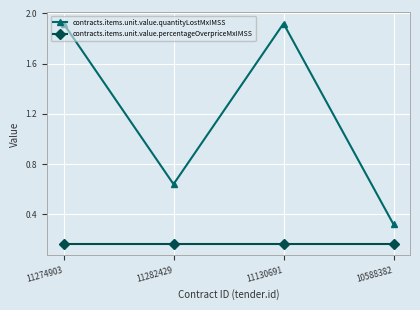

List the series in order of their overall mean, highest first.

contracts.items.unit.value.quantityLostMxIMSS, contracts.items.unit.value.percentageOverpriceMxIMSS